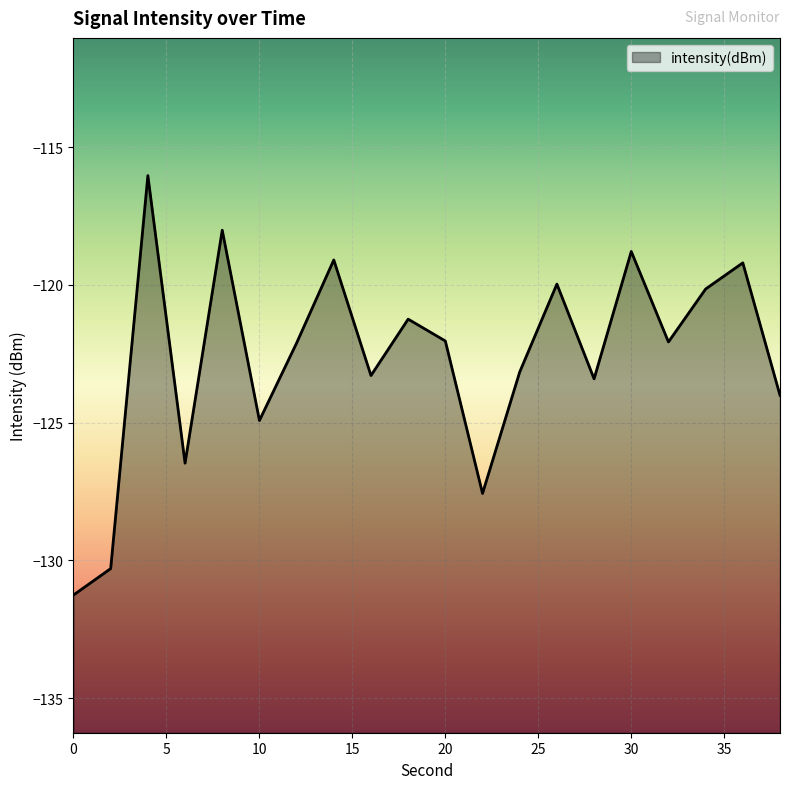

Rank the categories by value from highest to lowest.

4, 8, 30, 14, 36, 26, 34, 18, 20, 32, 12, 24, 16, 28, 38, 10, 6, 22, 2, 0